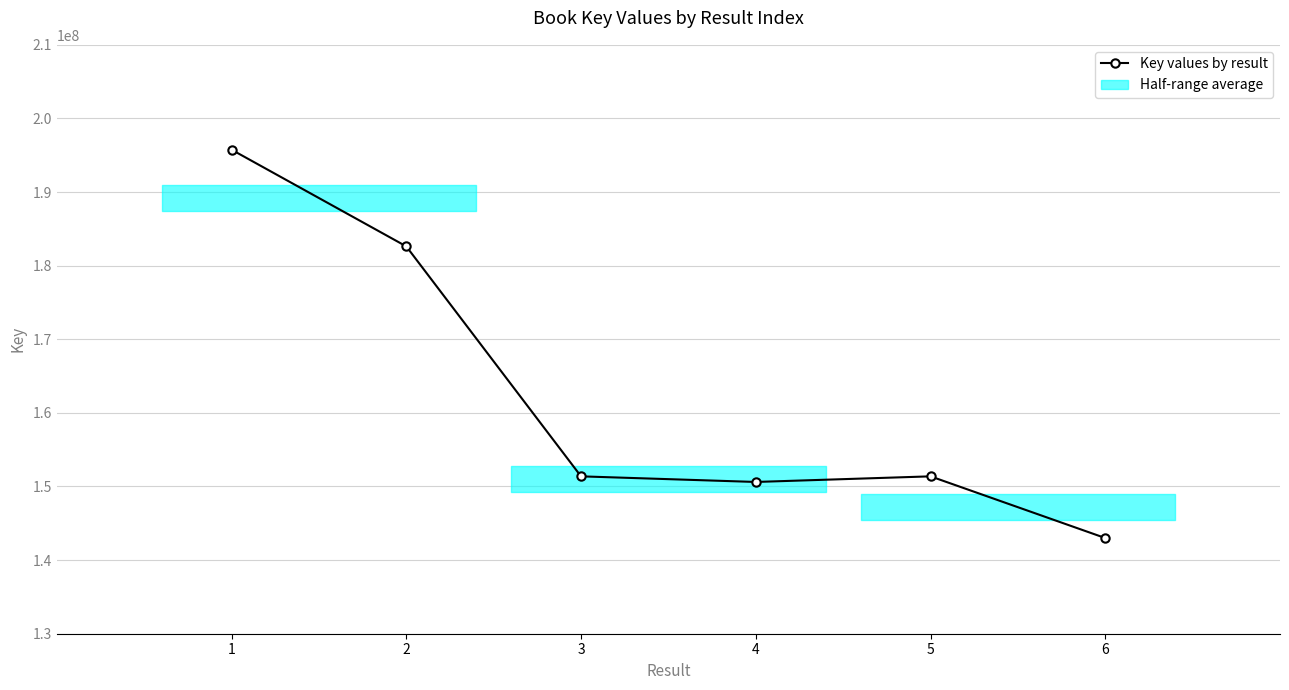

What is the smallest value displayed?

142998978